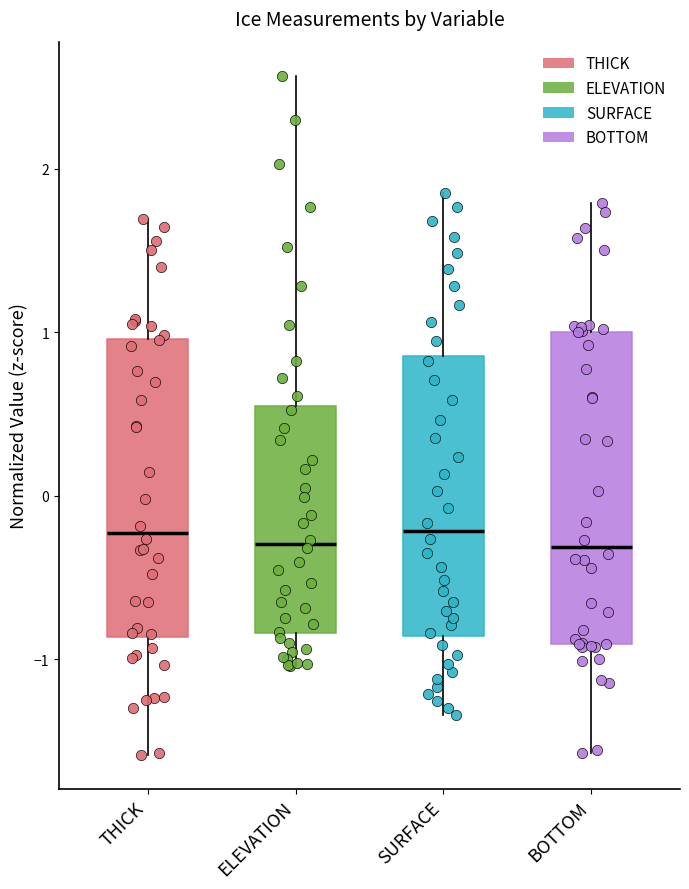

Where is the upper edge of the box for THICK on the y-axis? The values are not printed on the chart, so give them approximately, as read against the axis.

1.0